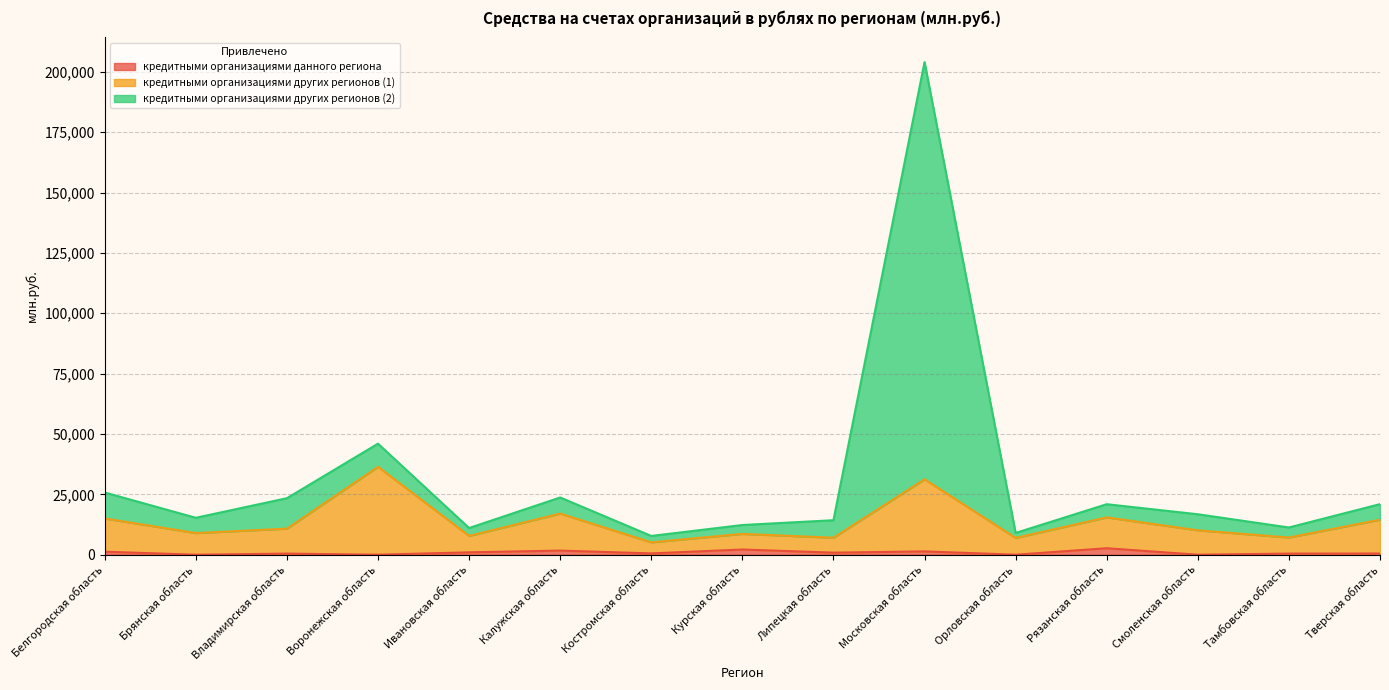

List the series in order of their peak value, highest first.

кредитными организациями других регионов (2), кредитными организациями других регионов (1), кредитными организациями данного региона